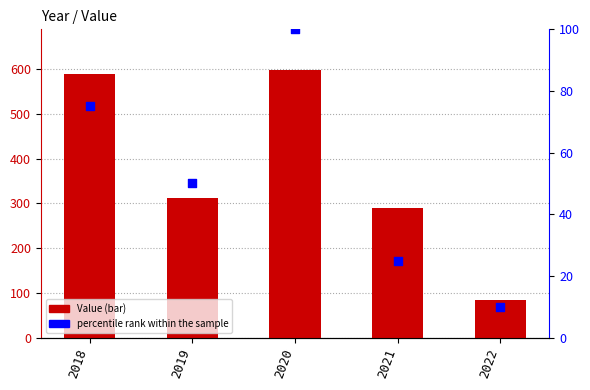

At how many categories does at least one series exceed 282?

4